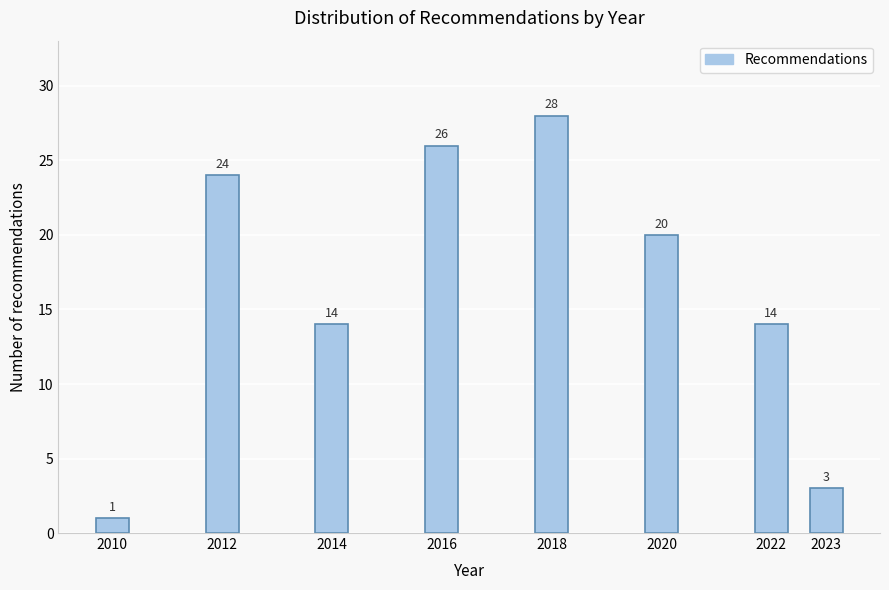

Reading left to right, transcribe all the data shown in this chart.

2010=1	2012=24	2014=14	2016=26	2018=28	2020=20	2022=14	2023=3